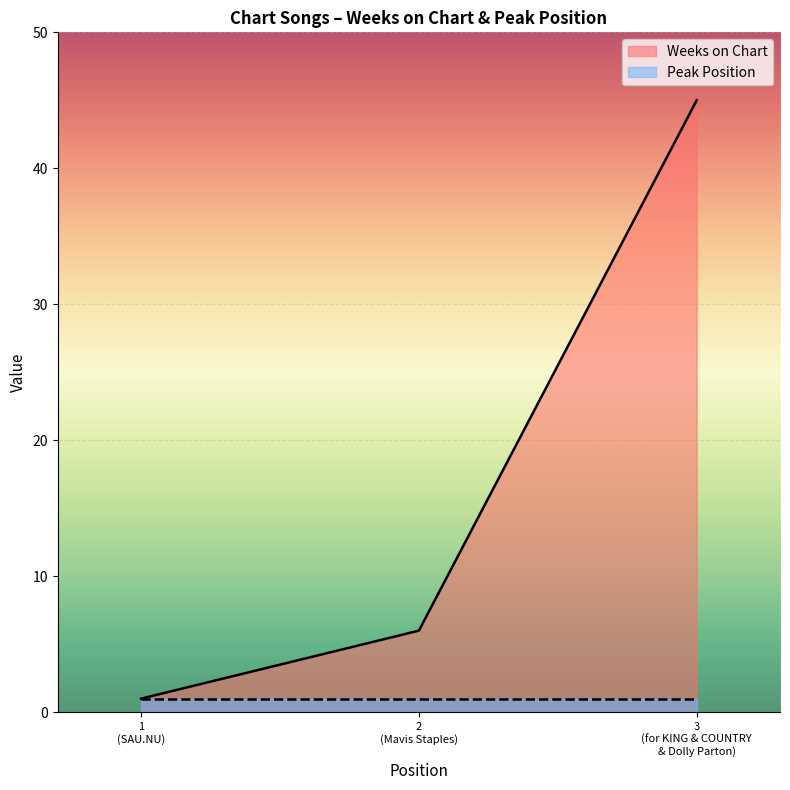

Count the number of values greater than 6.

1